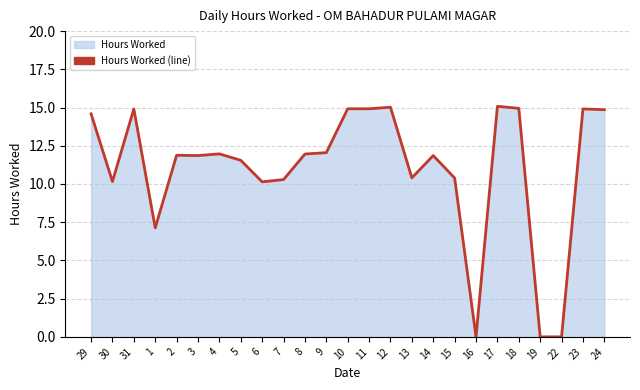

How many interior local valleys (lower than both neighbors) does the data have?

6